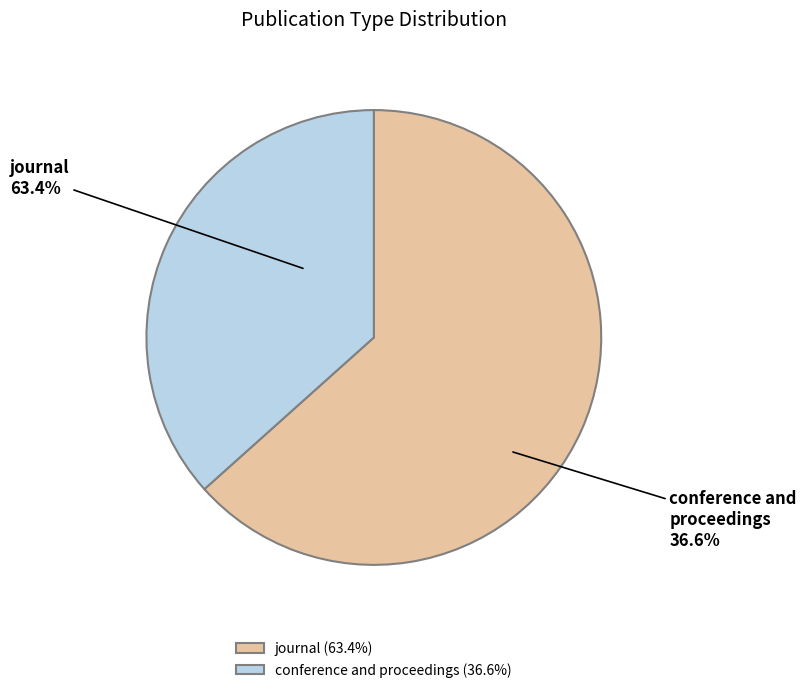

How many segments does this pie chart have?

2